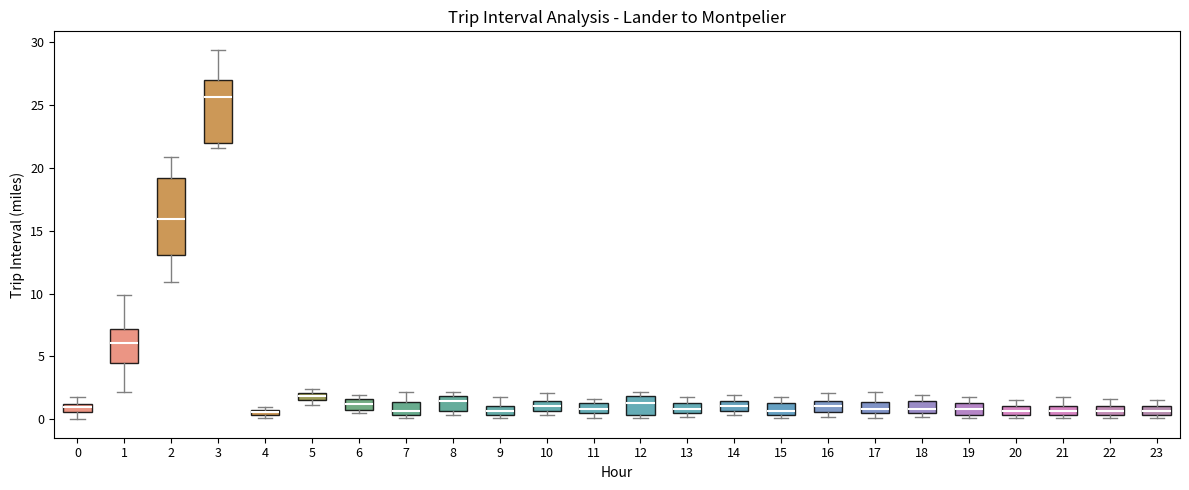

Comparing the boxes themselves (not the whiskers), which one is the tallest?

2